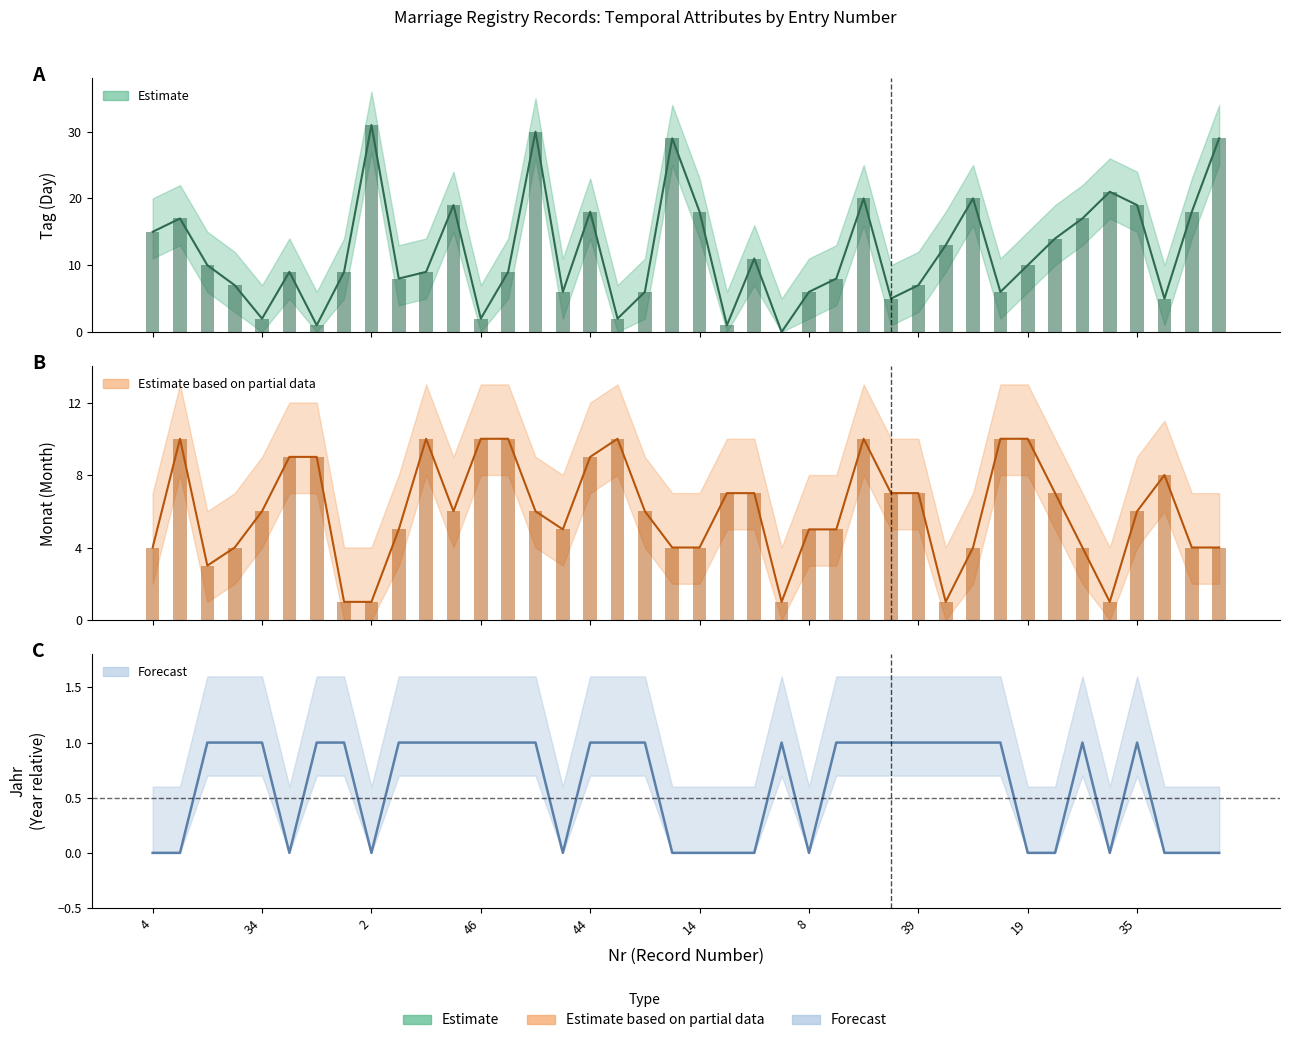

The value of Tag at 6 is 44. True or false?

False